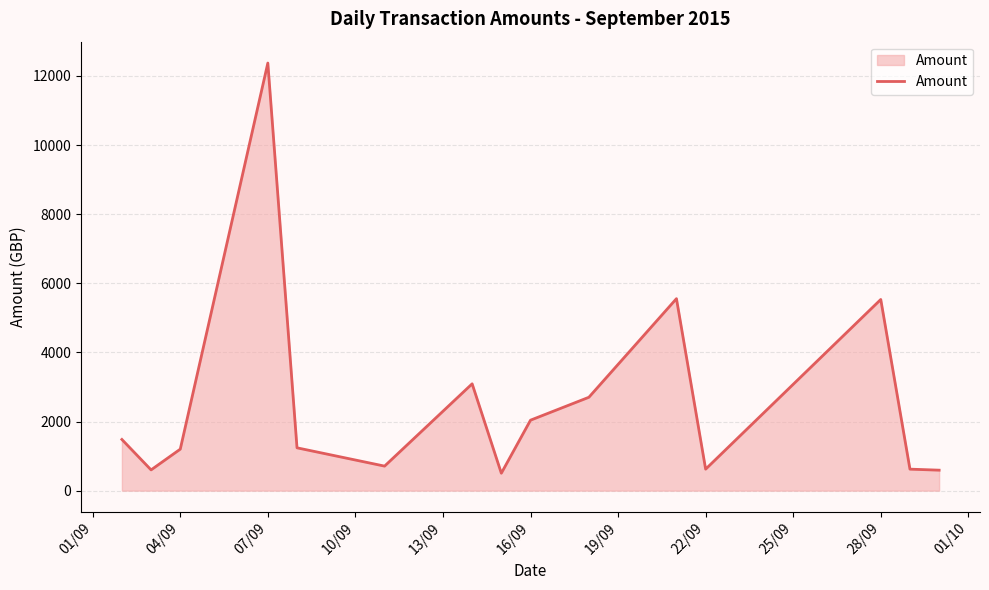

What is the difference between the maximum and minimum values?

11868.2